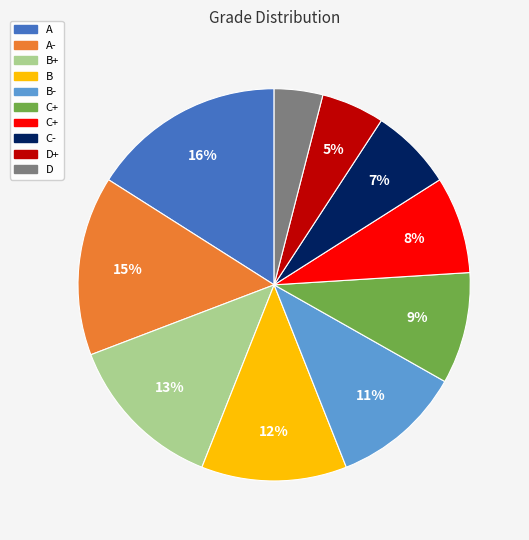

Is there any slice that represents more than half of the pie?

No